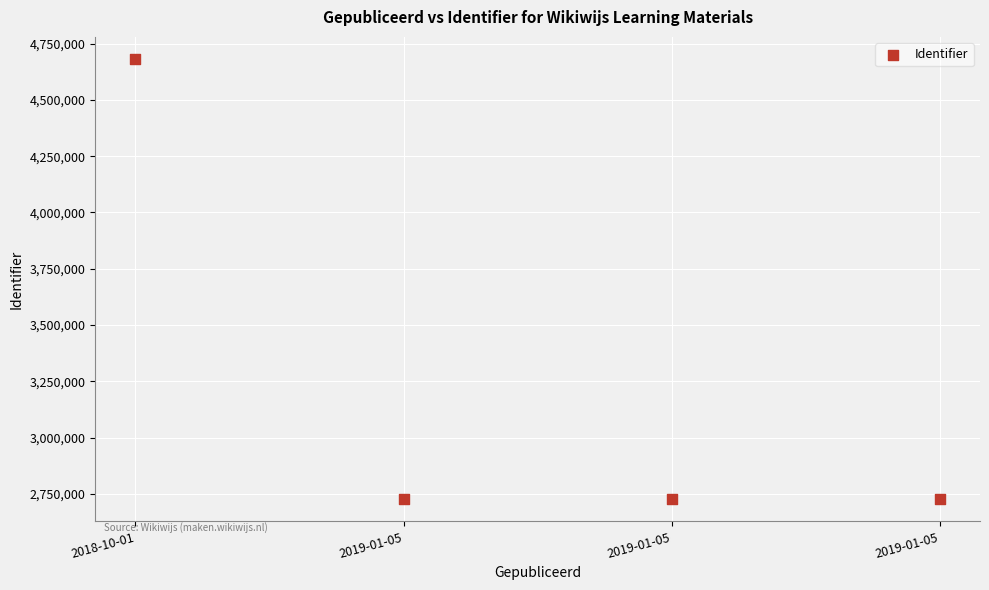

What is the range of Y values (max minus min)?

1955292